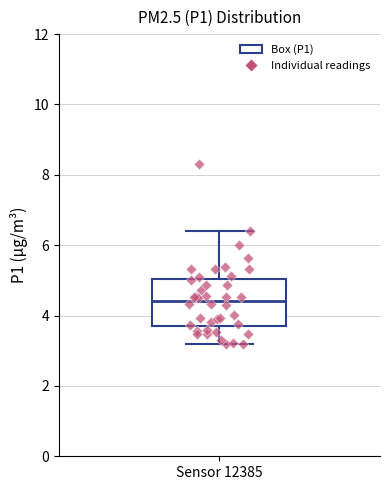

Read this box plot against the y-axis: the position of the median line, the range covered by the box, and the ends of both whiskers. The values are not printed on the chart, so give them approximately, as read against the axis.

median 4.4, box 3.6 to 5.0, whiskers 3.2 to 6.4